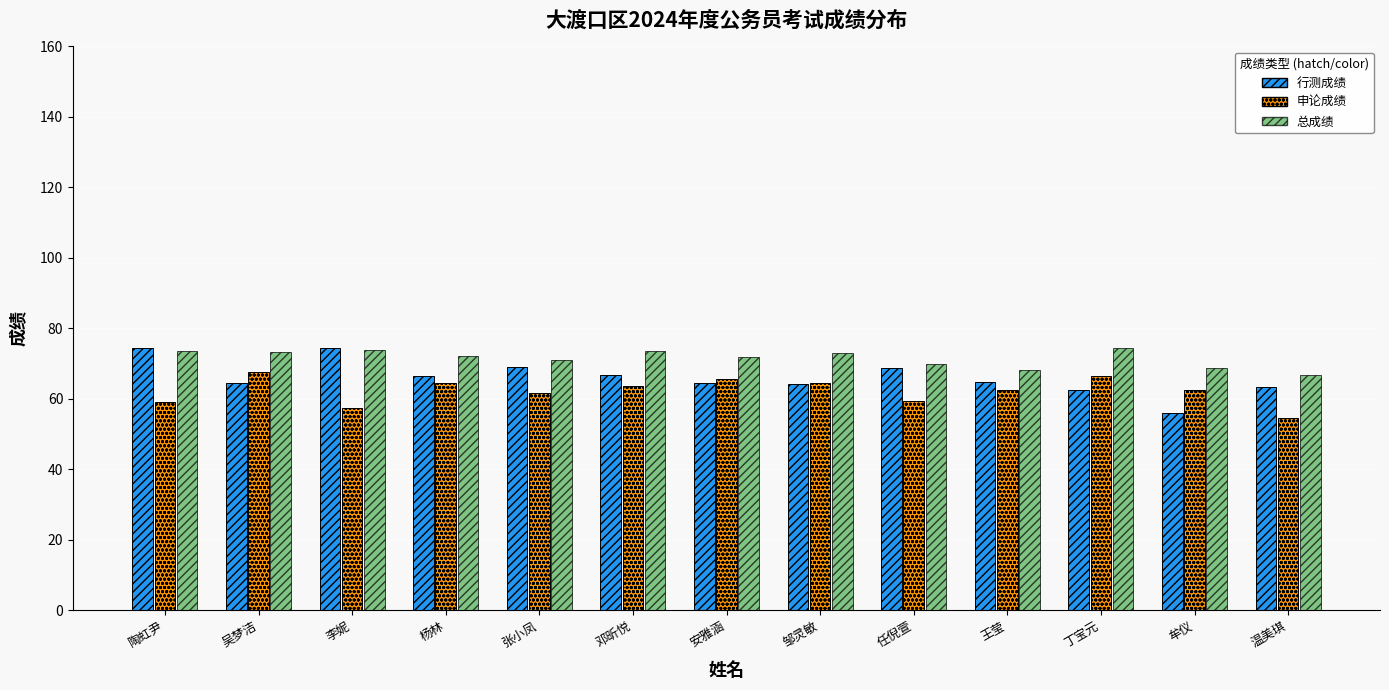

How many series are shown in this chart?

3